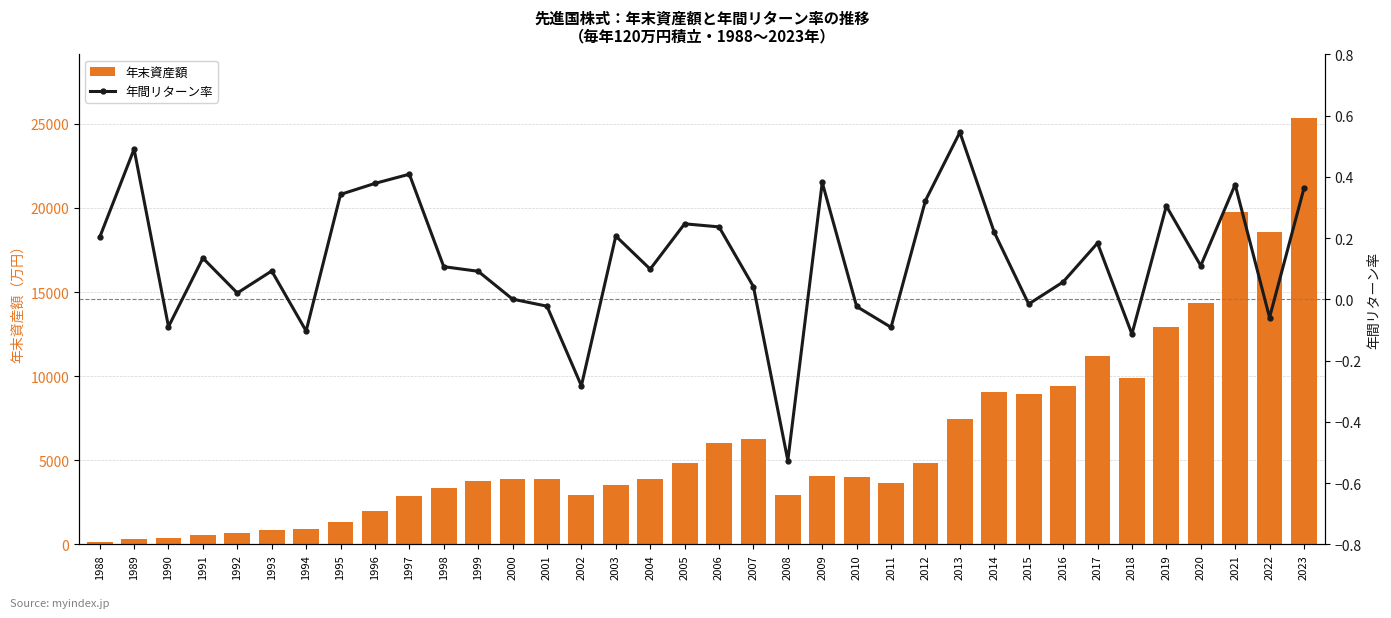

What is the difference between the 年末資産額 values at 2015 and 1993?

8046.1